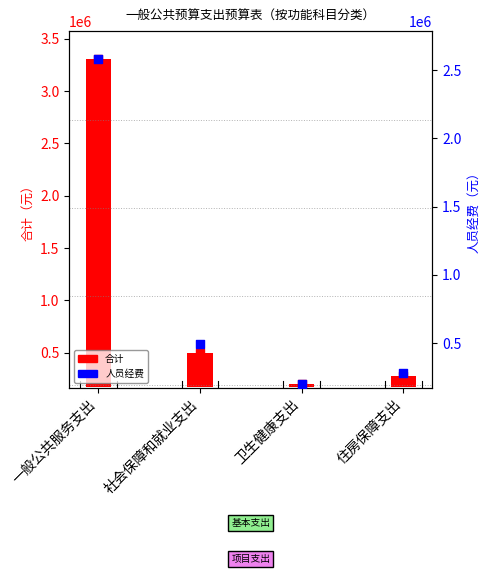

Between 社会保障和就业支出 and 住房保障支出, which is larger?

社会保障和就业支出